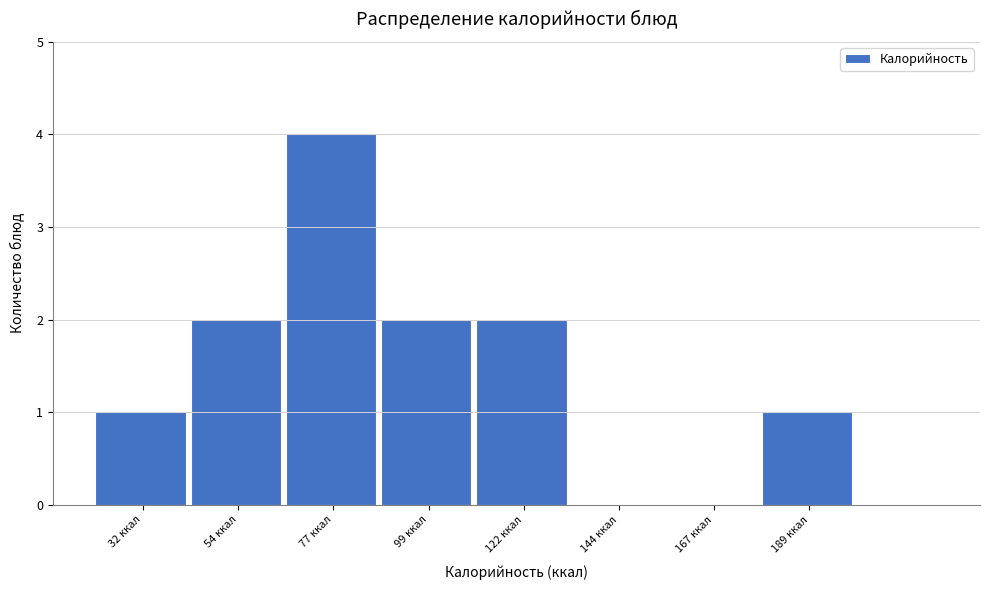

Reading right to left, what are all the values shown in this chart?

189 ккал=1	167 ккал=0	144 ккал=0	122 ккал=2	99 ккал=2	77 ккал=4	54 ккал=2	32 ккал=1